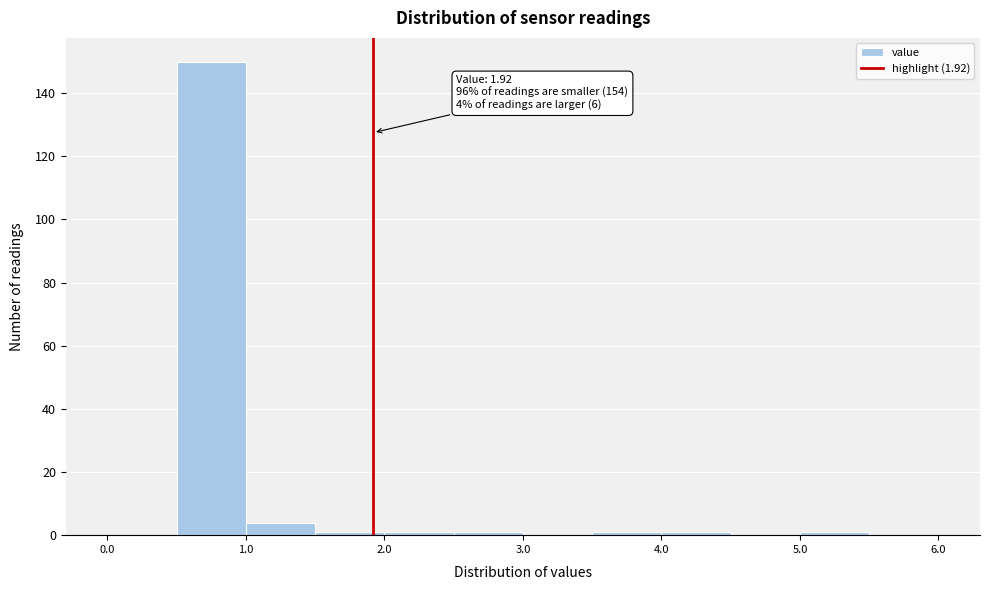

Over which range of the x-axis is the bar tallest?

0.5 to 1.0